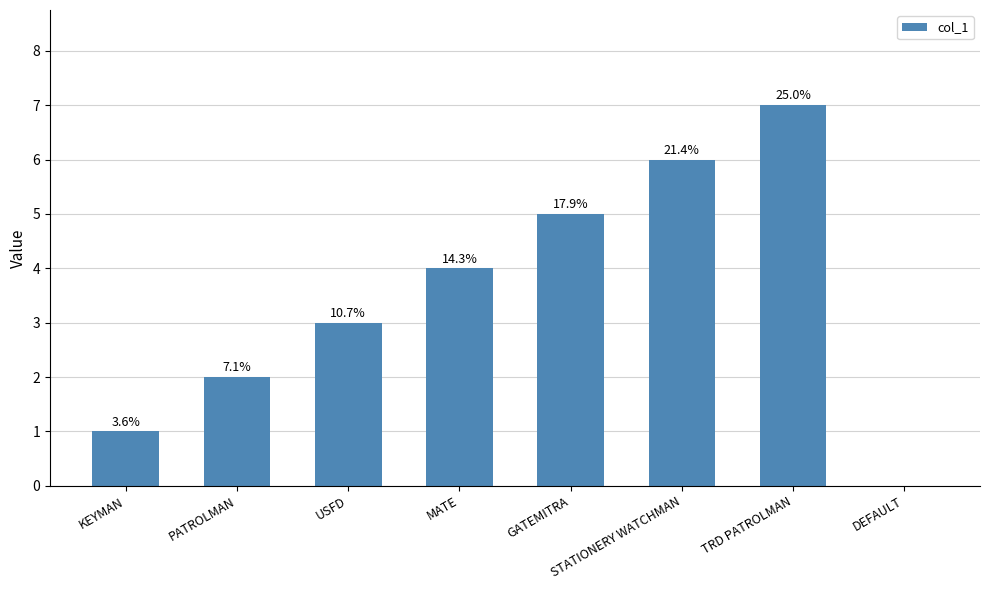

At which category does the chart reach its peak across all series?

TRD PATROLMAN